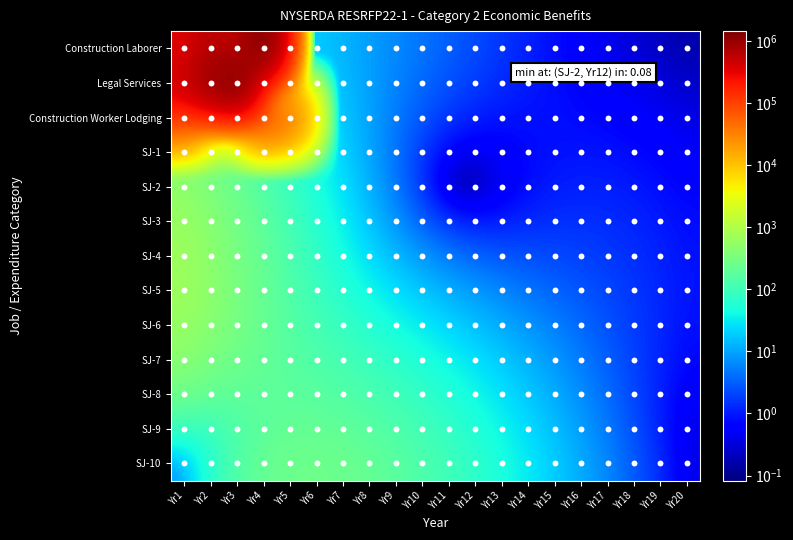

Count the number of data series in this chart.

13